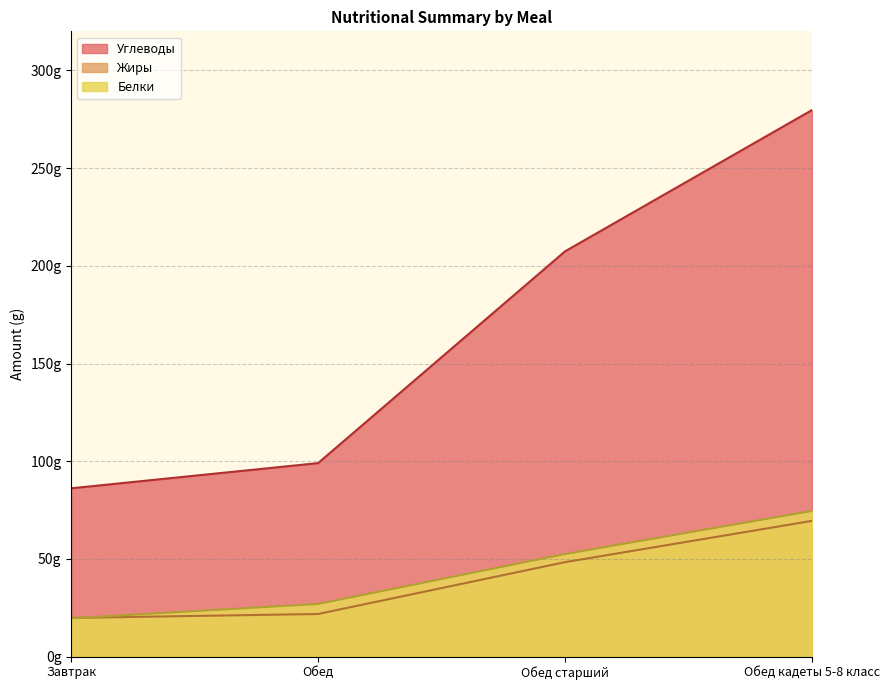

What is the sum of all Жиры values?

159.4